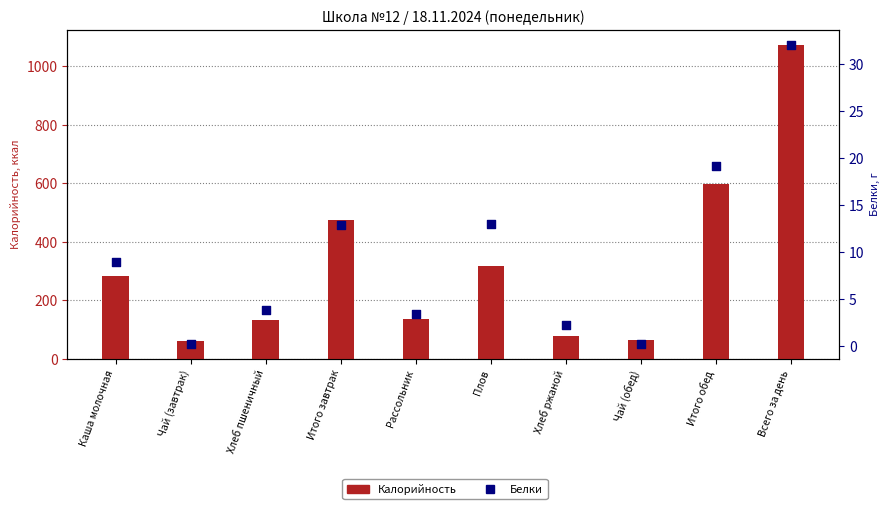

Which series has the largest total across all categories?

Калорийность